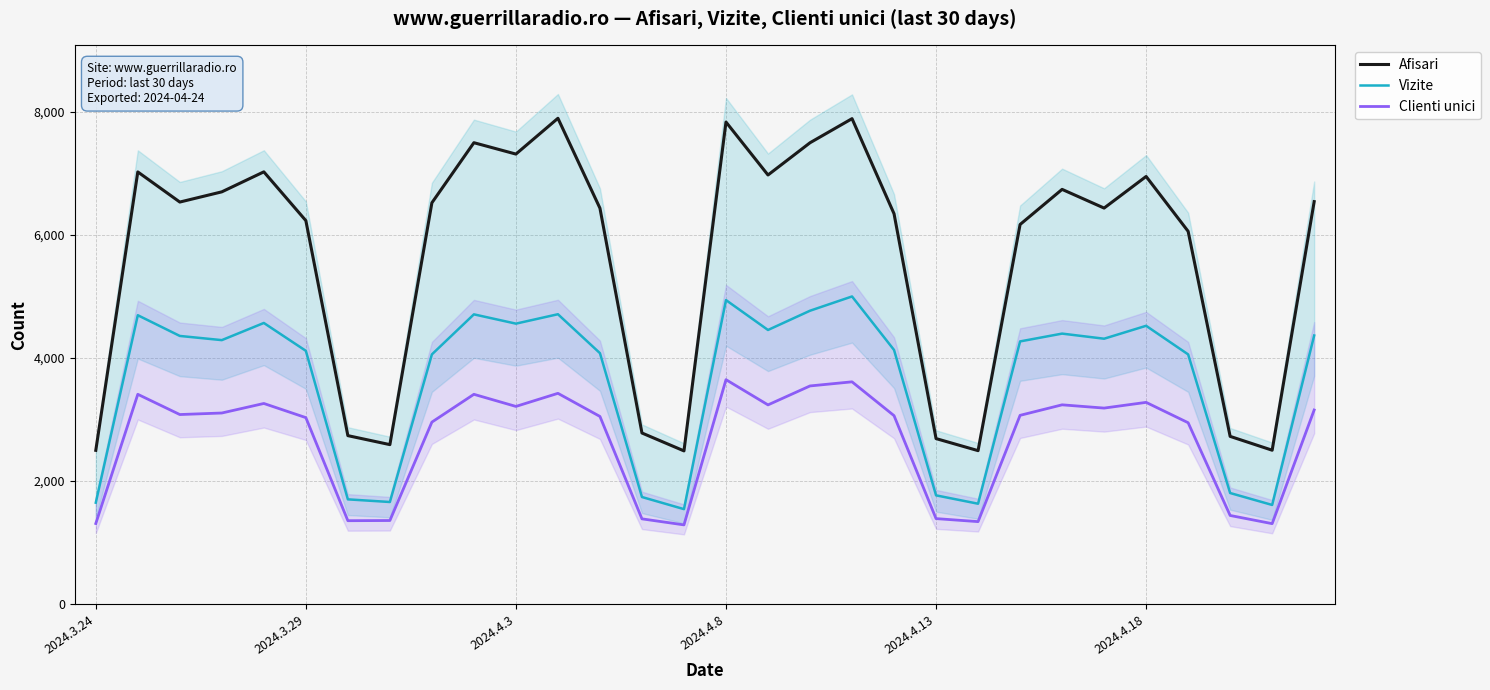

What is the spread (max minus min) of values at 17?

3954